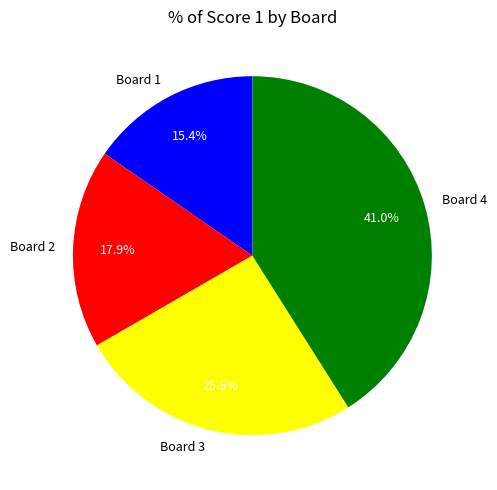

Is it true that Board 4 is 41% of the pie?

True